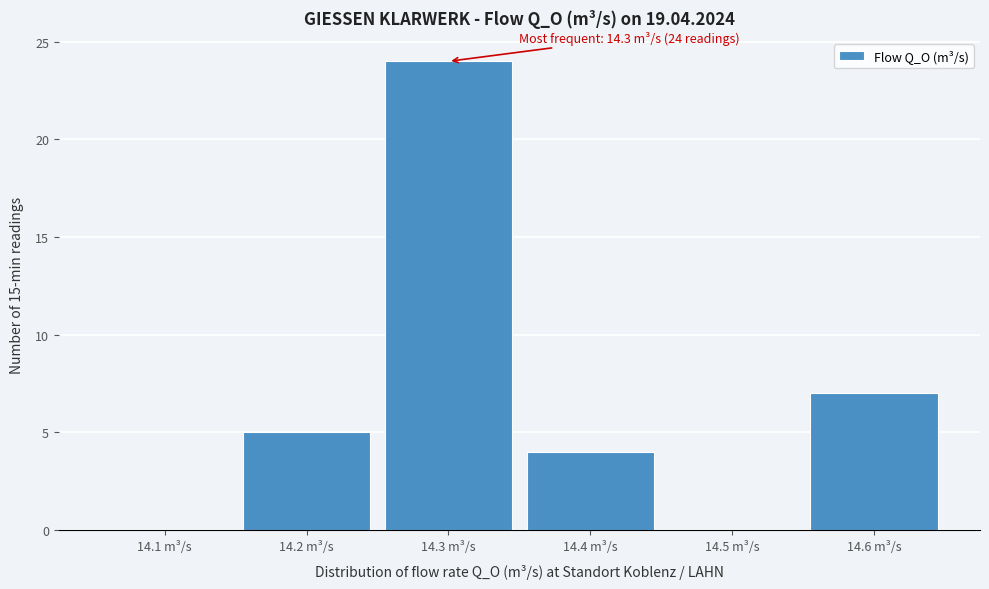

Reading left to right, what are all the values shown in this chart?

14.1 m³/s=0	14.2 m³/s=5	14.3 m³/s=24	14.4 m³/s=4	14.5 m³/s=0	14.6 m³/s=7